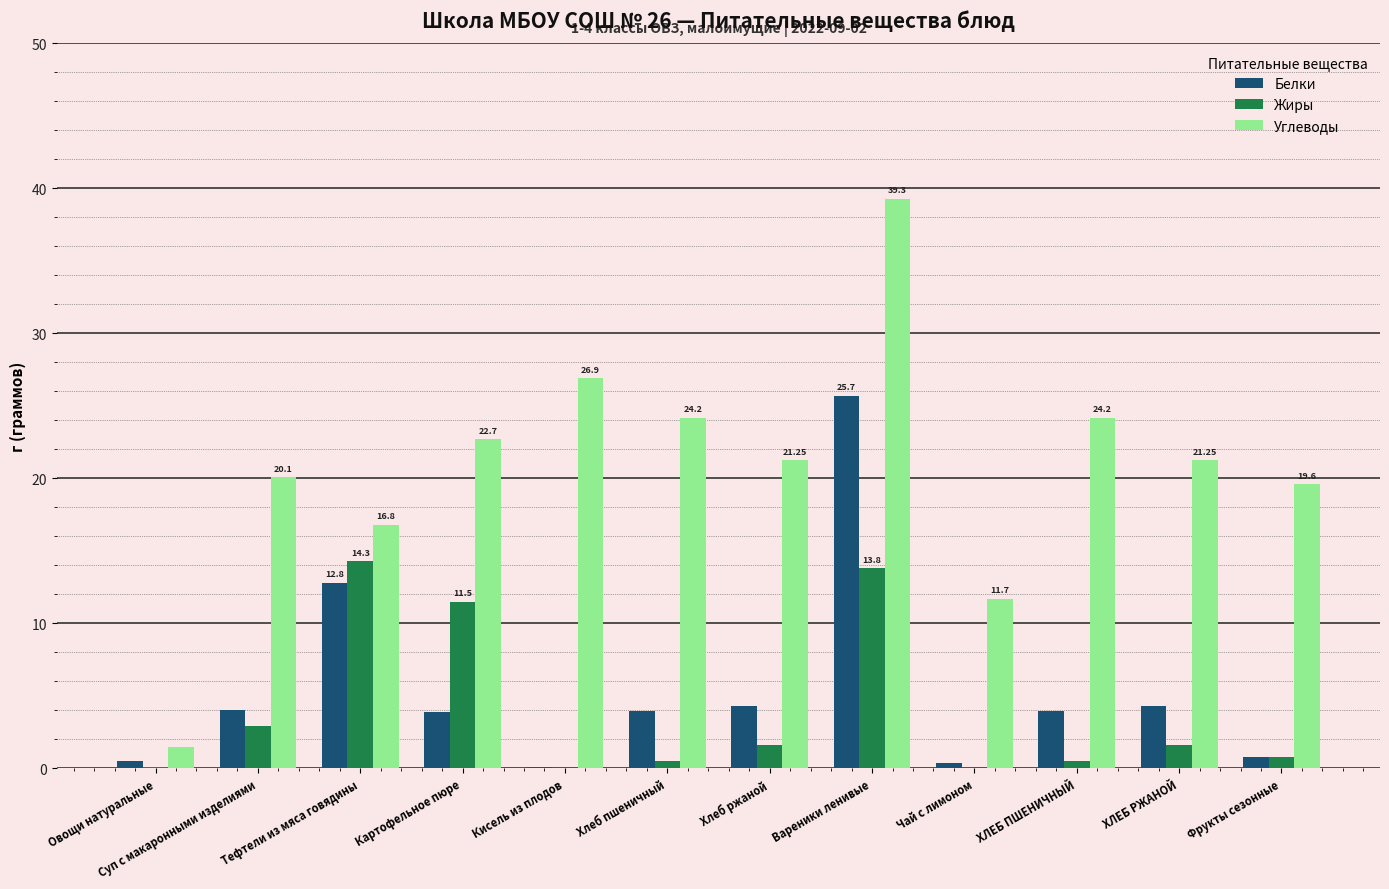

The value of Углеводы at Кисель из плодов is 41.7. True or false?

False